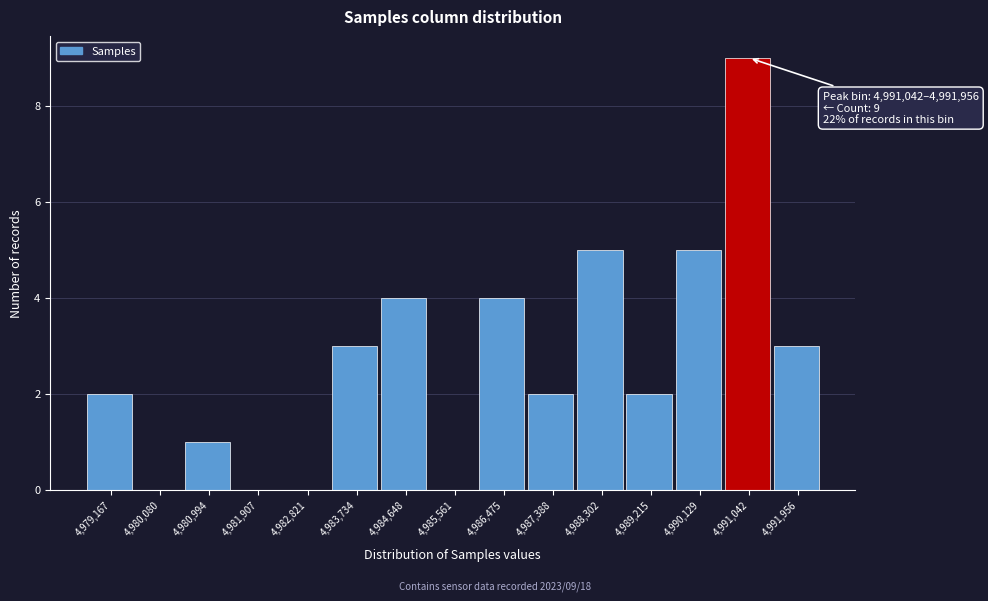

Reading left to right, extract all data points from this chart.

4,979,167=2	4,980,080=0	4,980,994=1	4,981,907=0	4,982,821=0	4,983,734=3	4,984,648=4	4,985,561=0	4,986,475=4	4,987,388=2	4,988,302=5	4,989,215=2	4,990,129=5	4,991,042=9	4,991,956=3